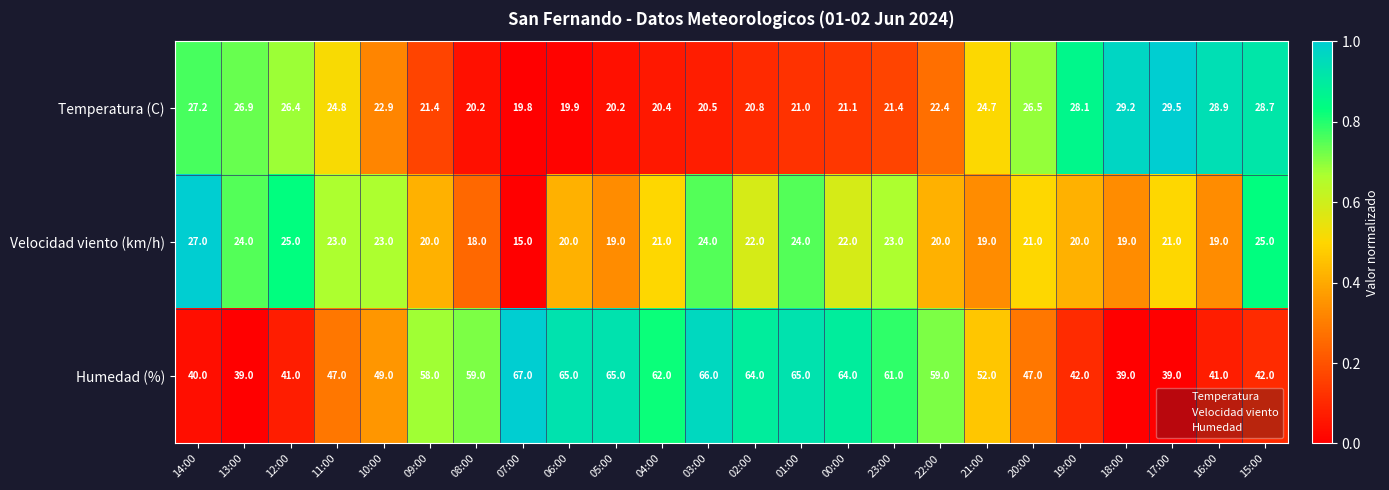

What is the difference between the maximum and second lowest values in the Humedad (%) series?

28.0